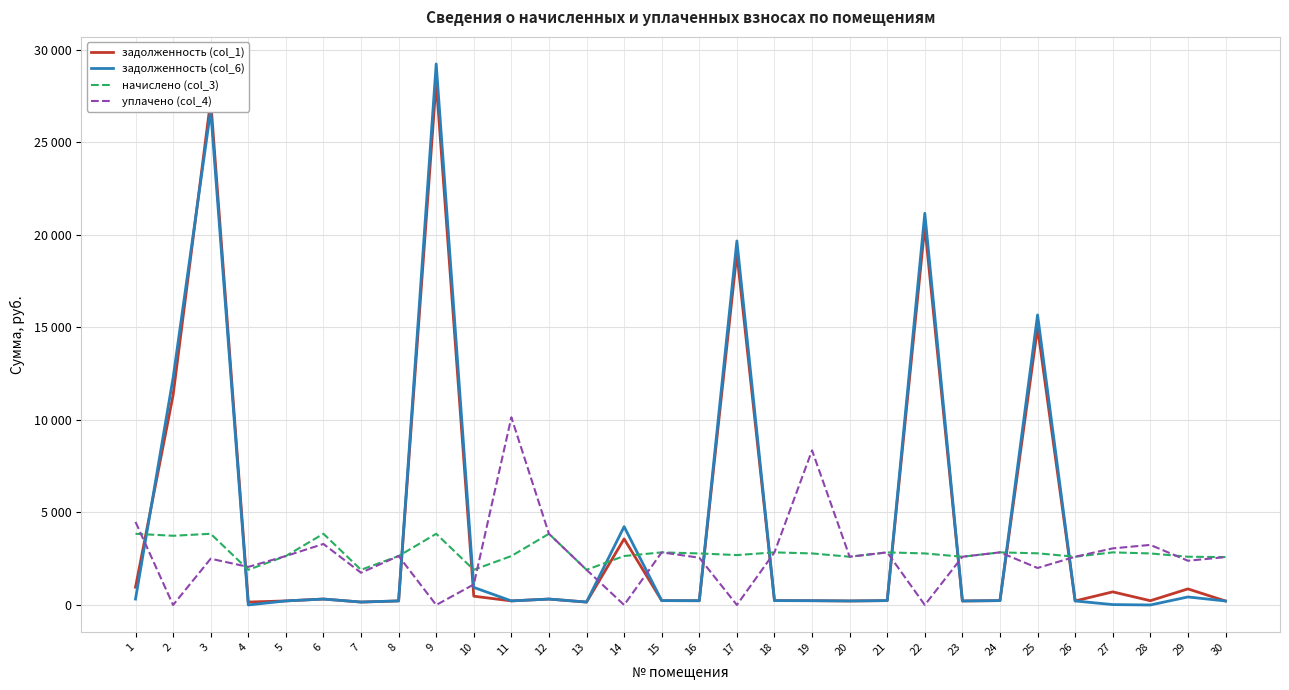

At which label does задолженность (col_6) first exceed 235?

1